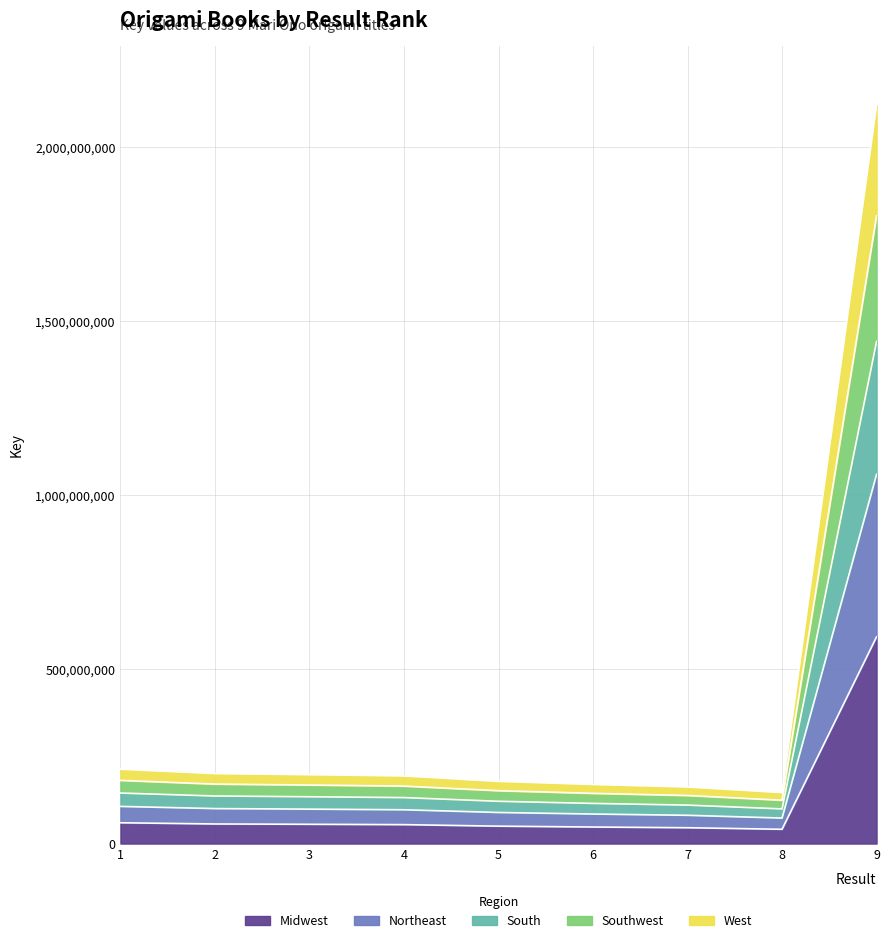

Reading left to right, what are all the values shown in this chart?

1=59723559.8	2=56227022.3	3=55339273.4	4=54334623.3	5=49971797.4	6=47471896.4	7=45453837.0	8=40974782.0	9=593463398.4